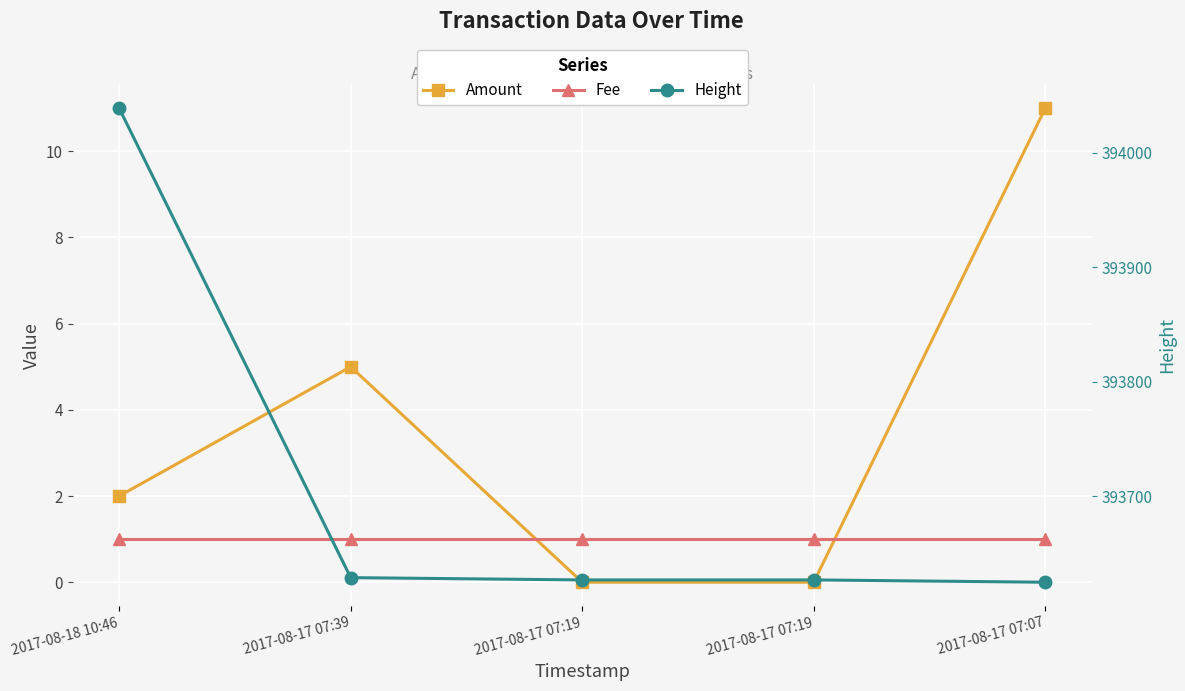

Reading left to right, transcribe all the data shown in this chart.

Amount: 2017-08-18 10:46=2	2017-08-17 07:39=5	2017-08-17 07:19=0	2017-08-17 07:19=0	2017-08-17 07:07=11
Fee: 2017-08-18 10:46=1	2017-08-17 07:39=1	2017-08-17 07:19=1	2017-08-17 07:19=1	2017-08-17 07:07=1
Height: 2017-08-18 10:46=394039	2017-08-17 07:39=393629	2017-08-17 07:19=393627	2017-08-17 07:19=393627	2017-08-17 07:07=393625